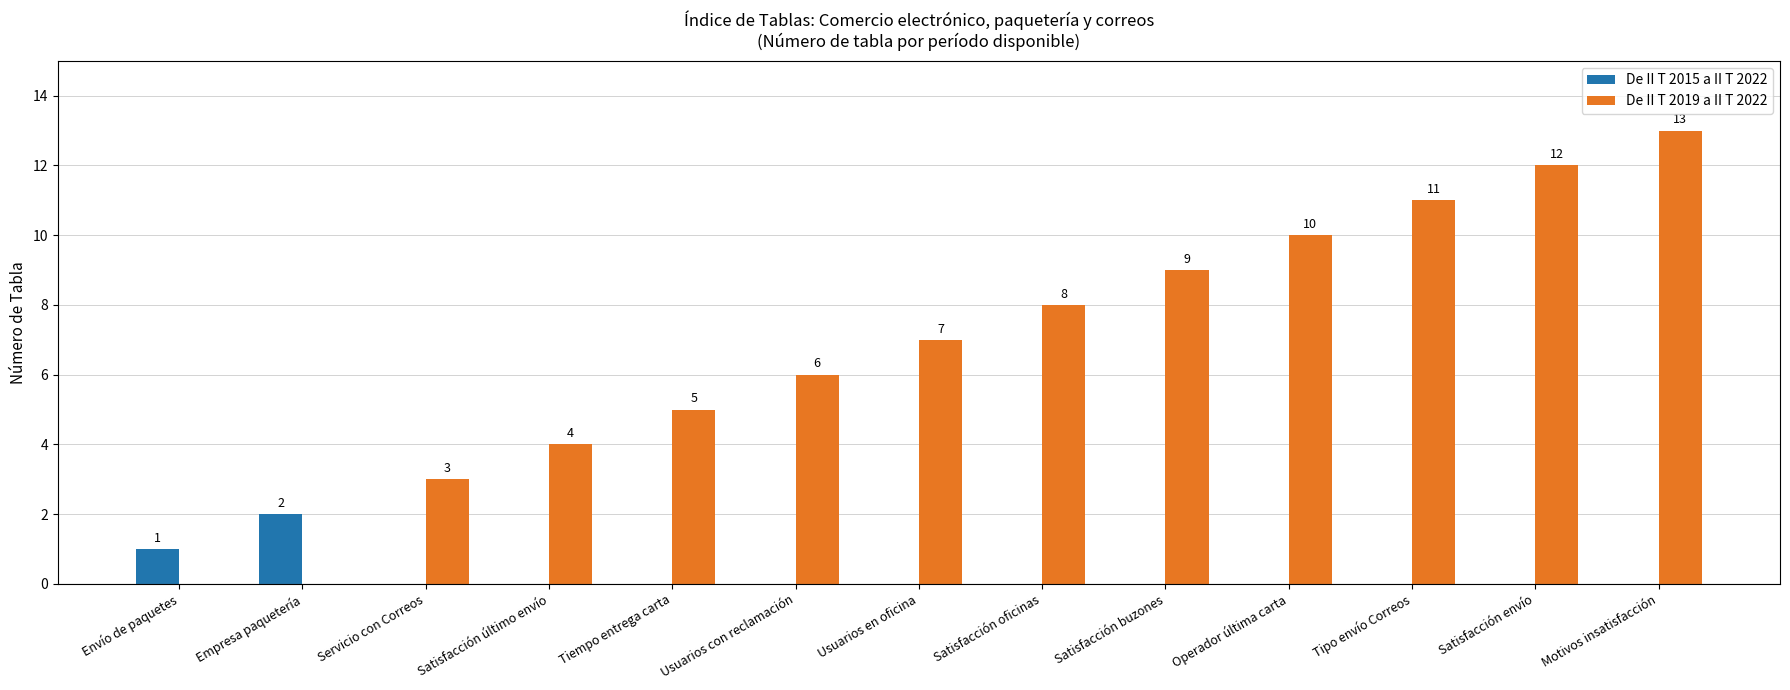

True or false: De II T 2019 a II T 2022 has a value of 1 at Usuarios con reclamación.

False